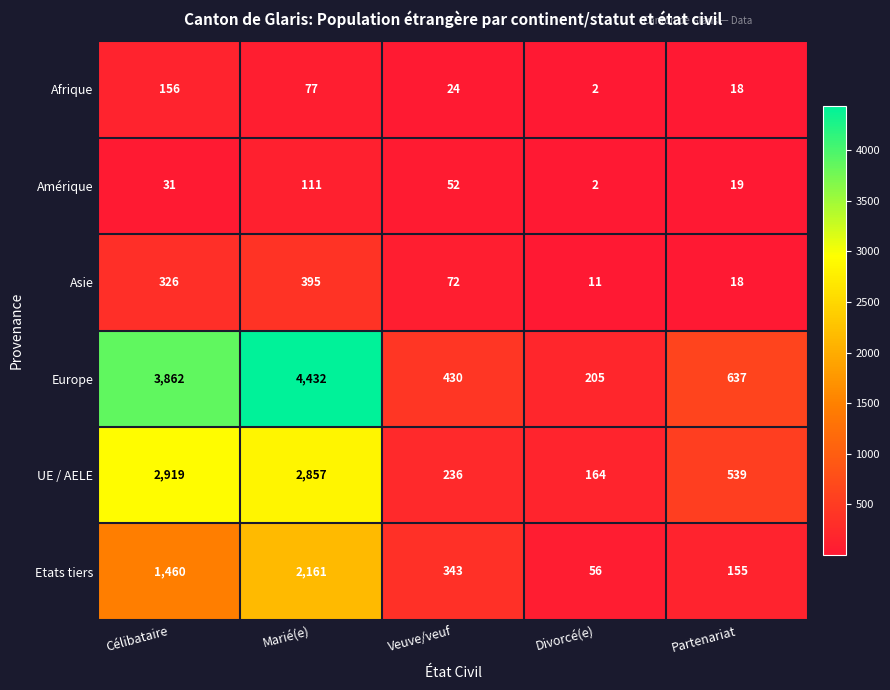

List the series in order of their peak value, lowest first.

Amérique, Afrique, Asie, Etats tiers, UE / AELE, Europe